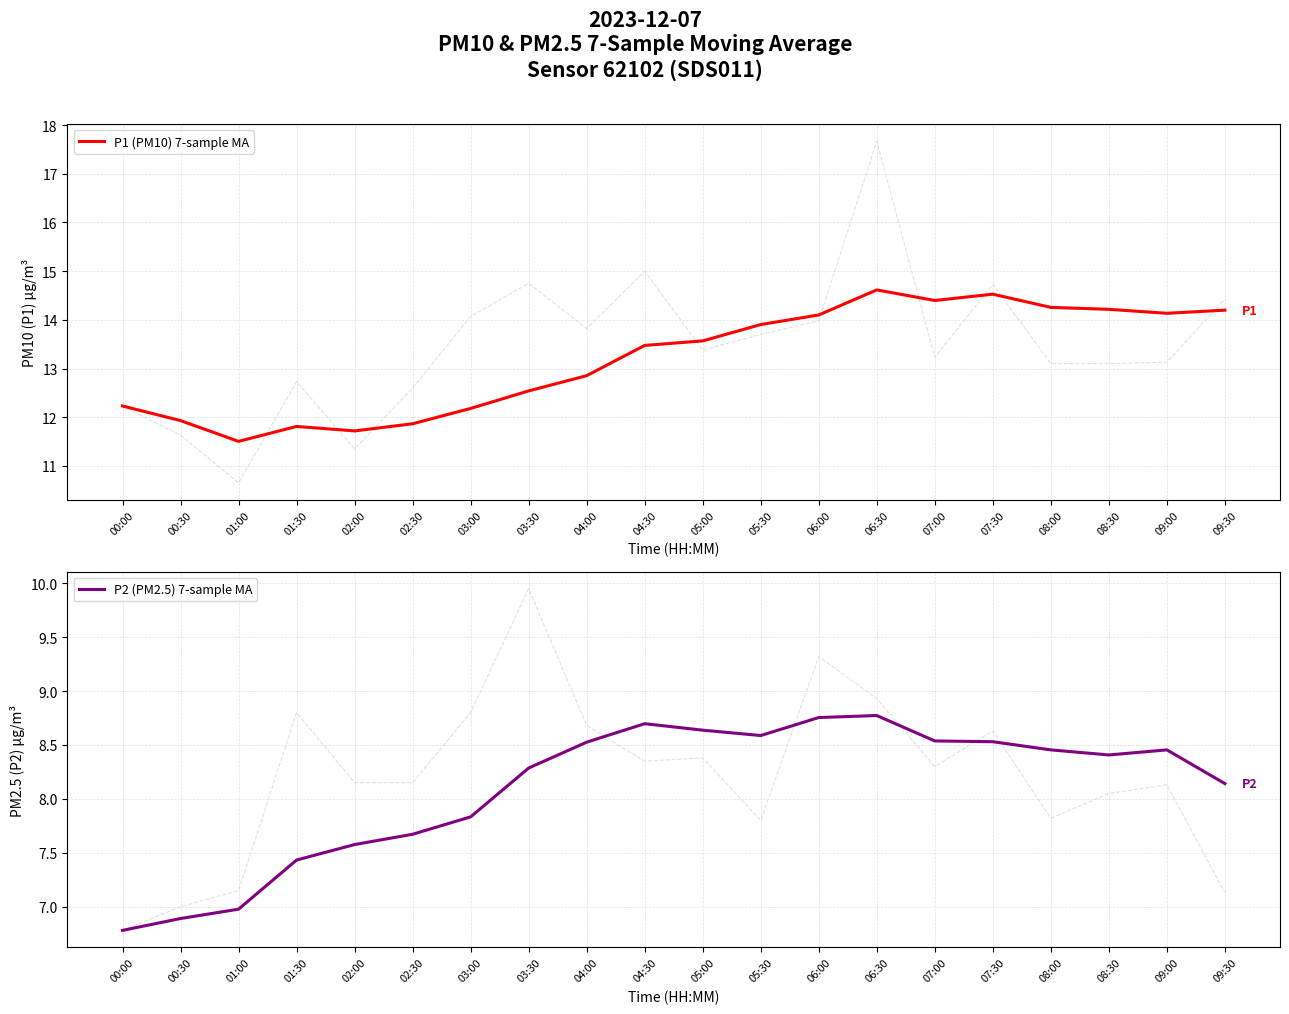

Reading left to right, list all the values displayed in this chart.

P1 (PM10) 7-sample MA: 00:00=12.2	00:30=11.9	01:00=11.5	01:30=11.8	02:00=11.7	02:30=11.9	03:00=12.2	03:30=12.5	04:00=12.9	04:30=13.5	05:00=13.6	05:30=13.9	06:00=14.1	06:30=14.6	07:00=14.4	07:30=14.5	08:00=14.3	08:30=14.2	09:00=14.1	09:30=14.2
P2 (PM2.5) 7-sample MA: 00:00=6.8	00:30=6.9	01:00=7.0	01:30=7.4	02:00=7.6	02:30=7.7	03:00=7.8	03:30=8.3	04:00=8.5	04:30=8.7	05:00=8.6	05:30=8.6	06:00=8.8	06:30=8.8	07:00=8.5	07:30=8.5	08:00=8.5	08:30=8.4	09:00=8.5	09:30=8.1